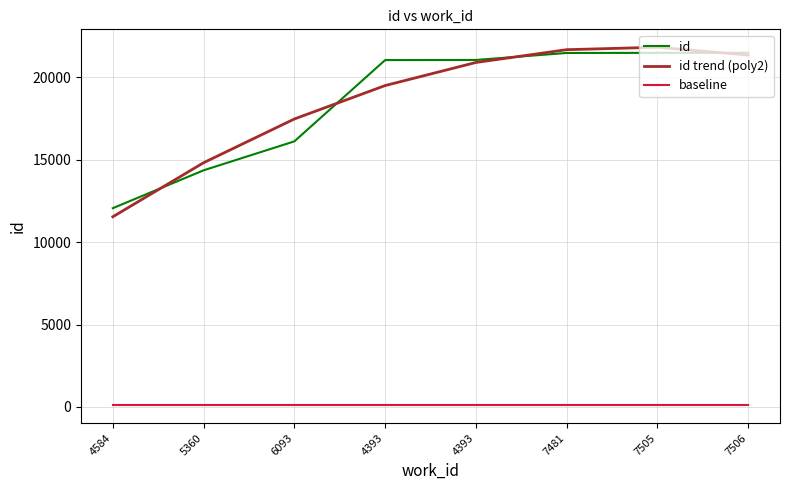

Does the chart have visible grid lines?

Yes